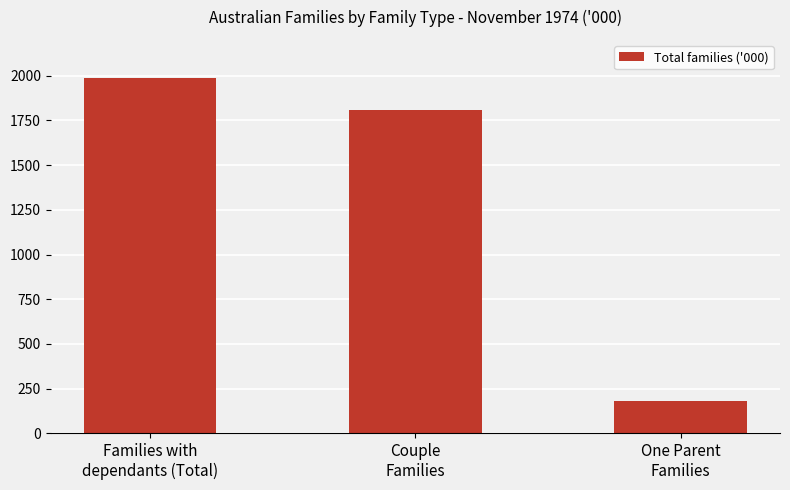

What is the change in value from Couple
Families to One Parent
Families?

-1622.2